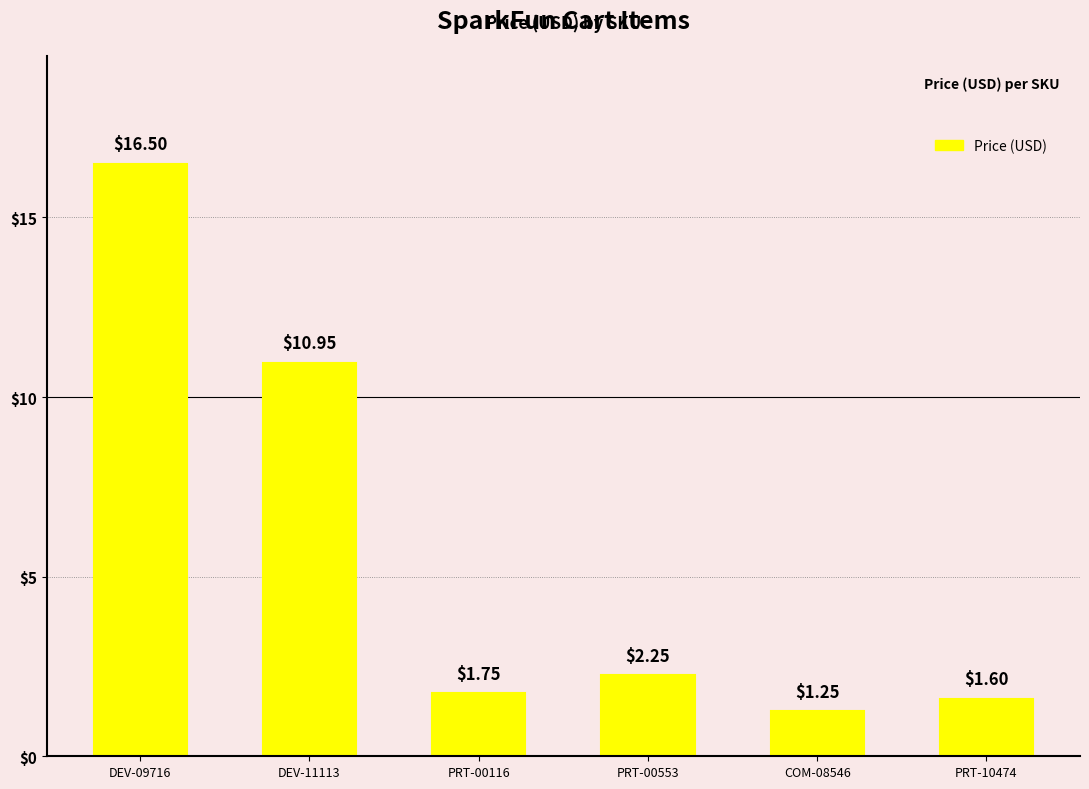

What is the sum of the values at PRT-00116 and PRT-10474?

3.4